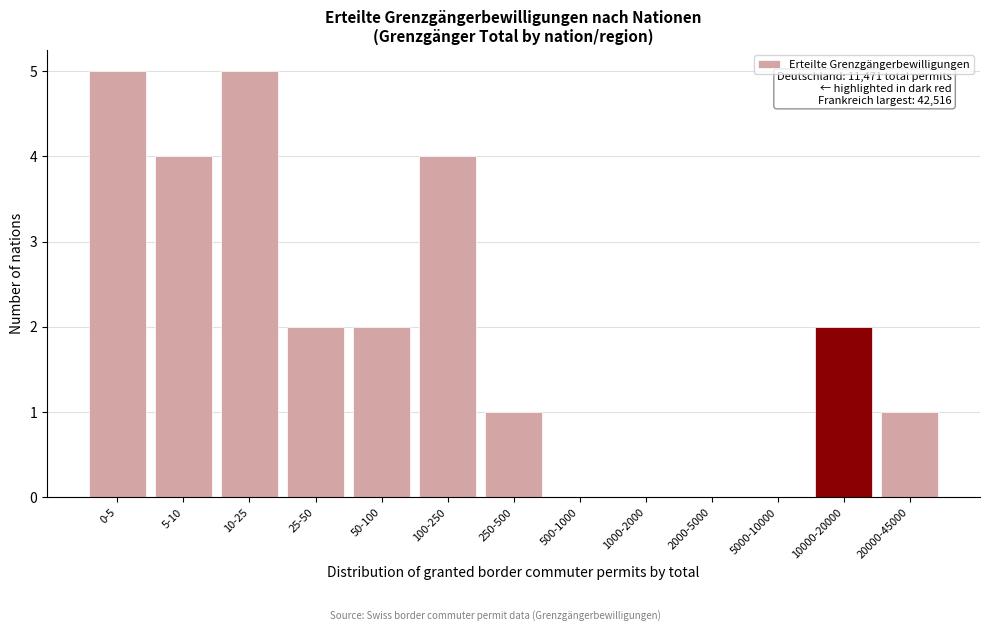

Reading right to left, extract all data points from this chart.

20000-45000=1	10000-20000=2	5000-10000=0	2000-5000=0	1000-2000=0	500-1000=0	250-500=1	100-250=4	50-100=2	25-50=2	10-25=5	5-10=4	0-5=5